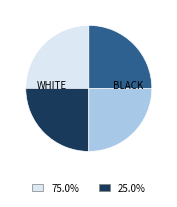

Does any single category account for the majority?

No